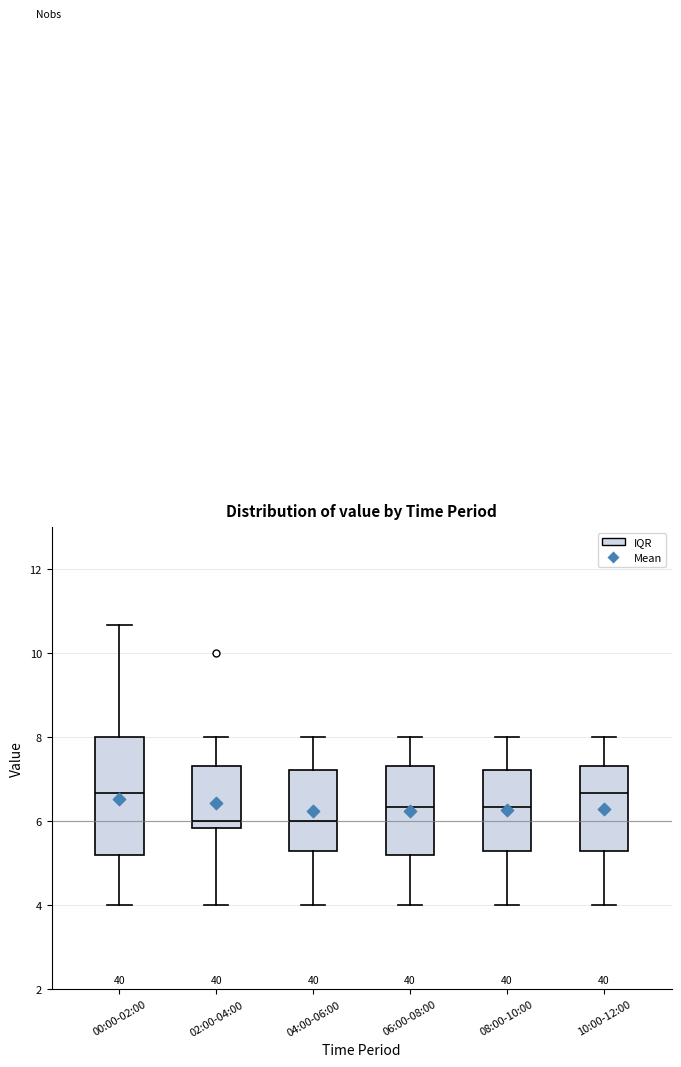

Which box is the tallest, from its lower edge to its upper edge?

00:00-02:00